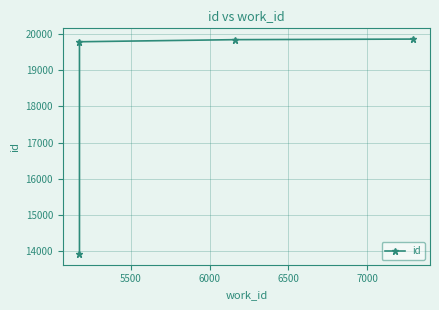

Does the chart have visible grid lines?

Yes